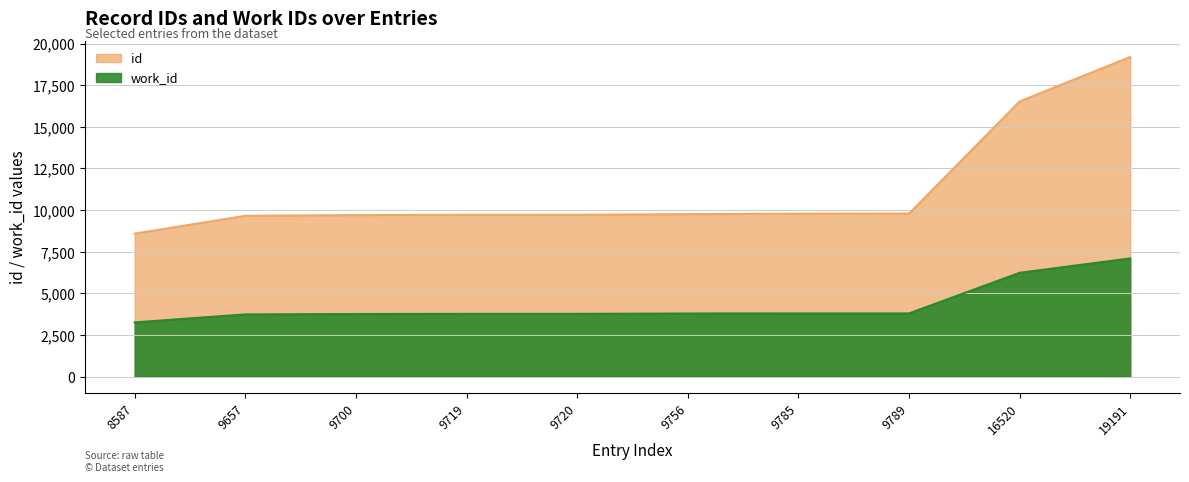

What is the minimum value shown in the chart?

3258